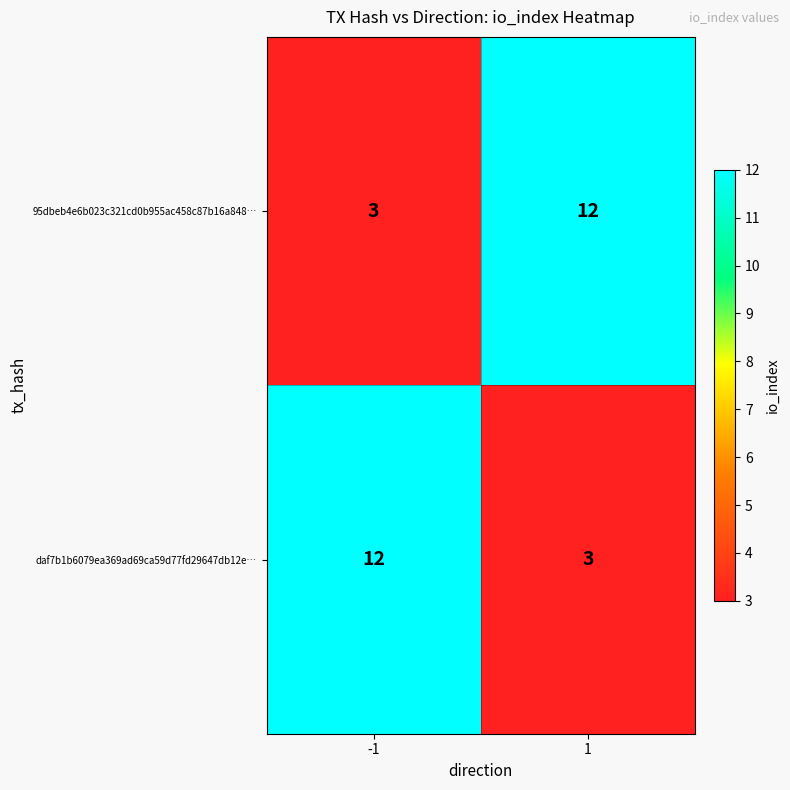

What is the difference between the highest and lowest values at 1?

9